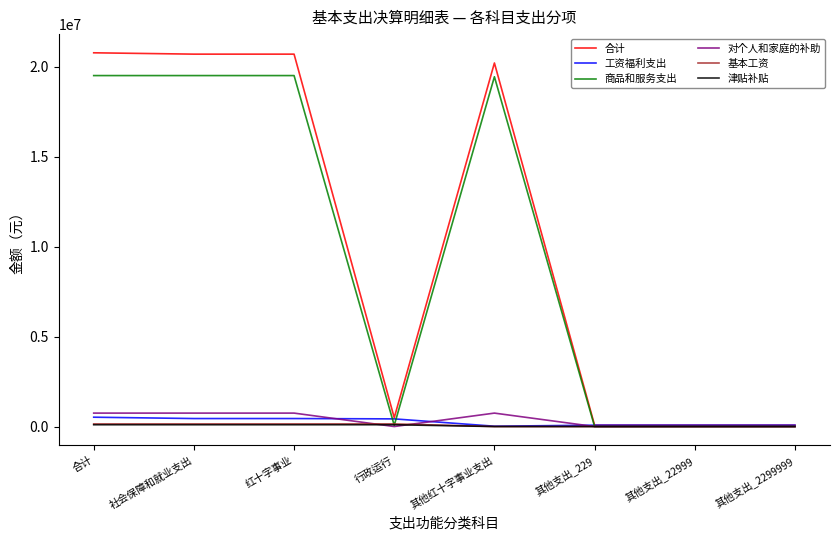

The value of 对个人和家庭的补助 at 其他支出_22999 is 0.0. True or false?

True